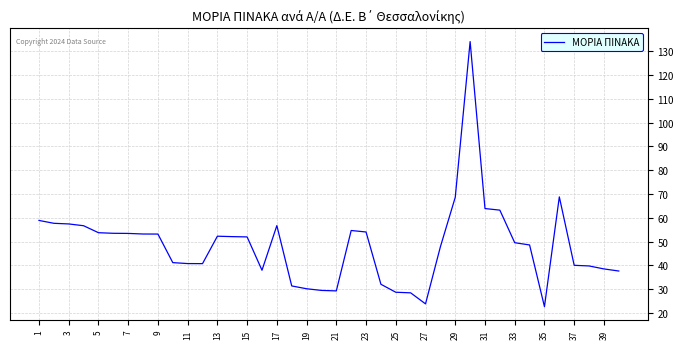

What is the maximum value shown in the chart?

134.0